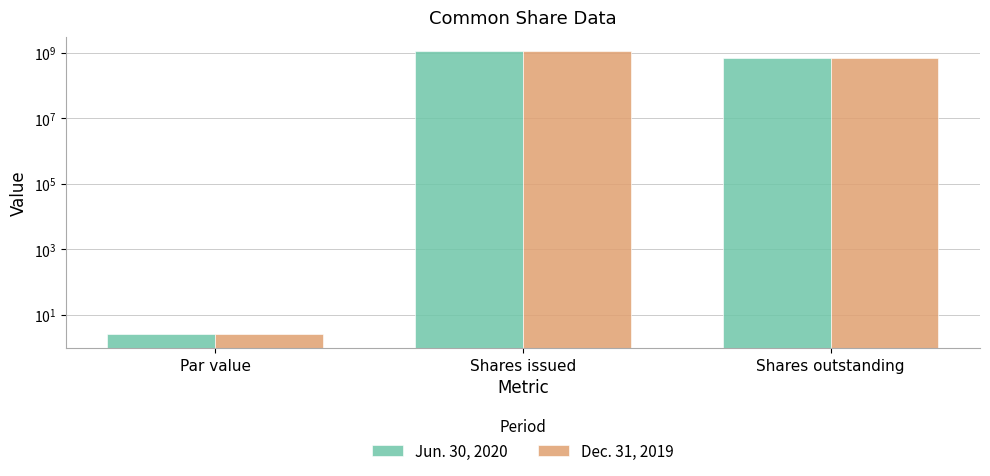

What are all the series names shown in the legend?

Jun. 30, 2020, Dec. 31, 2019